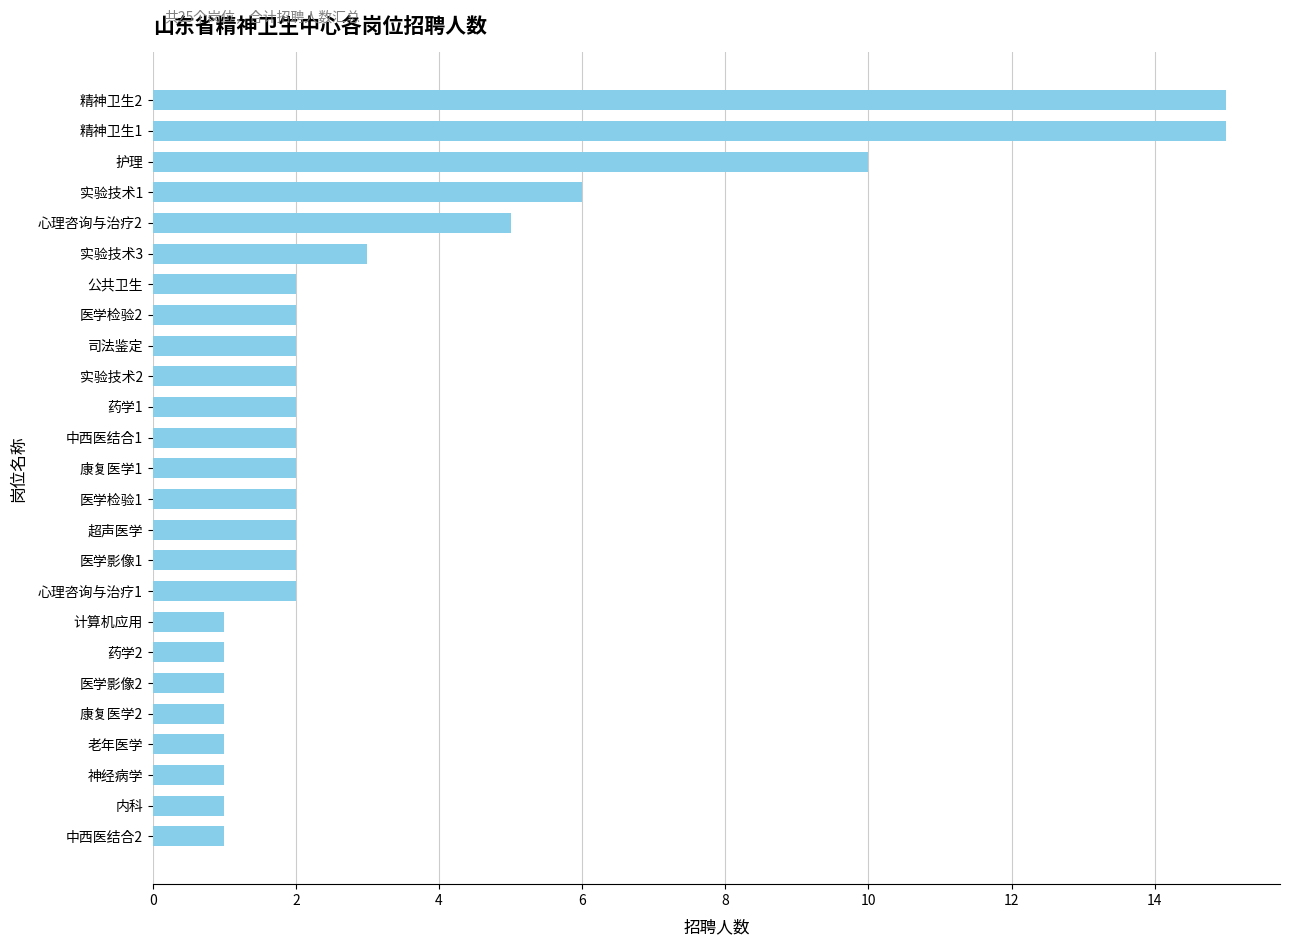

Between 计算机应用 and 实验技术1, which is larger?

实验技术1